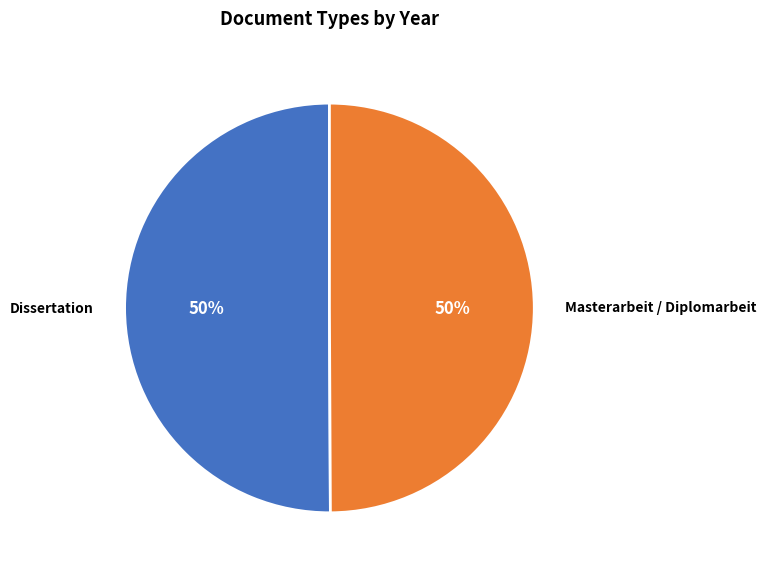

To the nearest percent, what is the combined percentage of Masterarbeit / Diplomarbeit and Dissertation?

100%